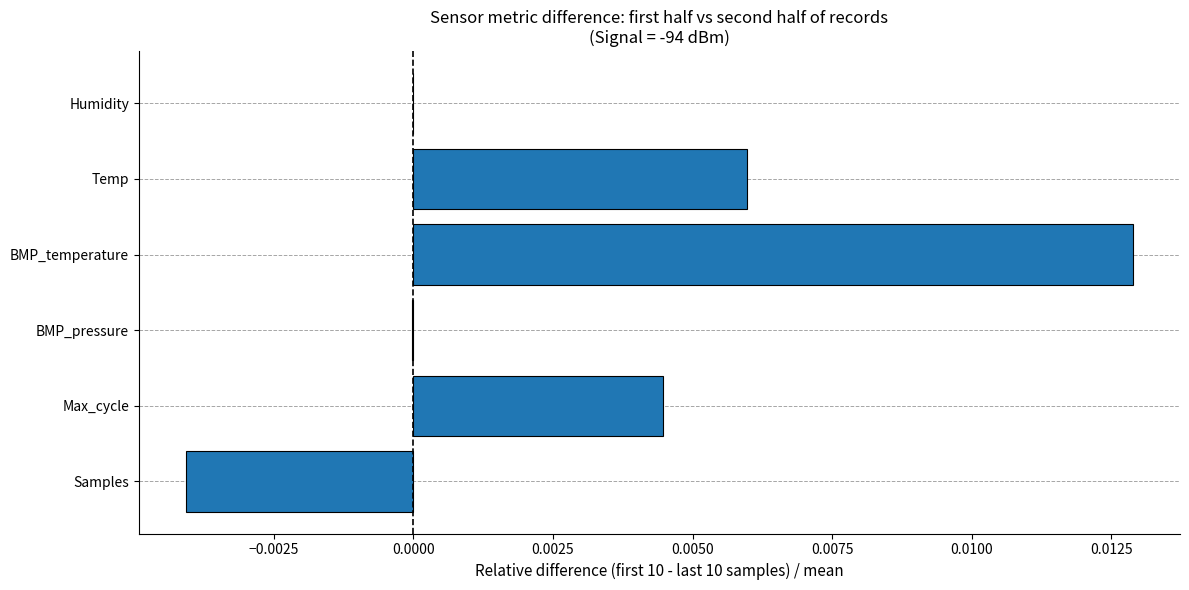

True or false: the data shows -0.0 at BMP_pressure.

True